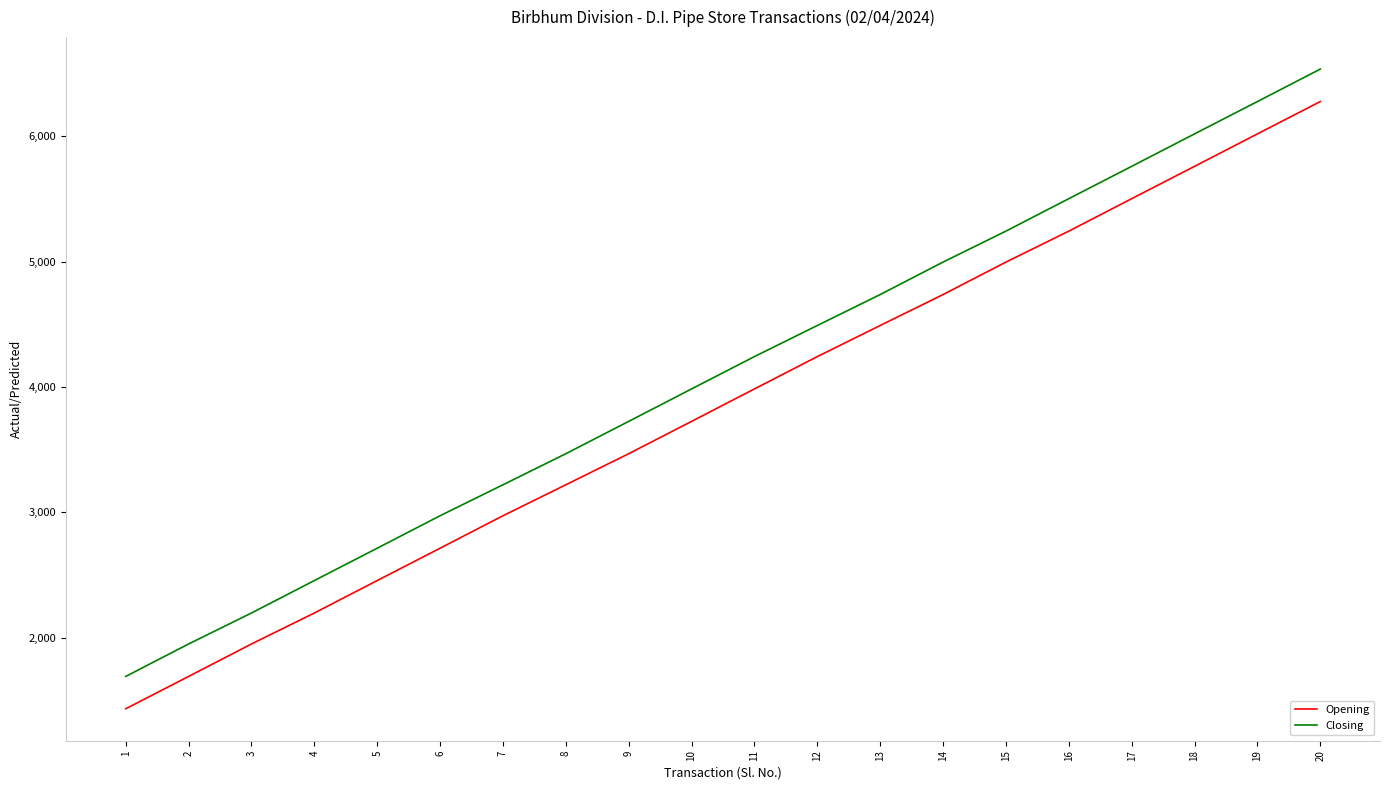

Rank the series by their maximum value, from highest to lowest.

Closing, Opening